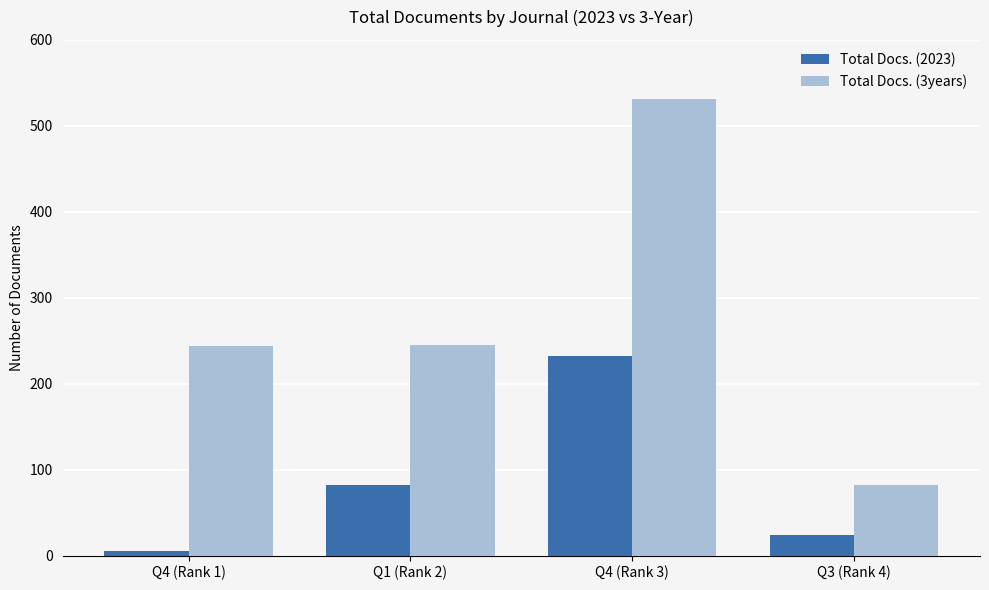

What is the maximum value for Total Docs. (2023)?

232